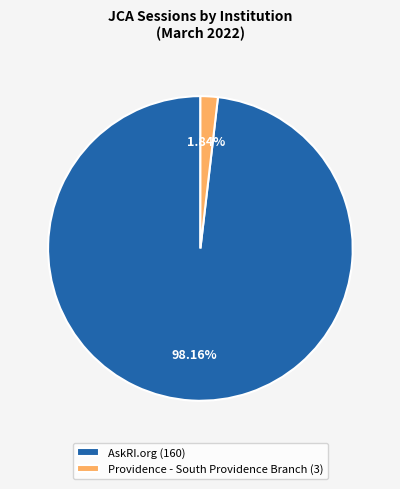

True or false: Providence - South Providence Branch accounts for 2% of the total.

True